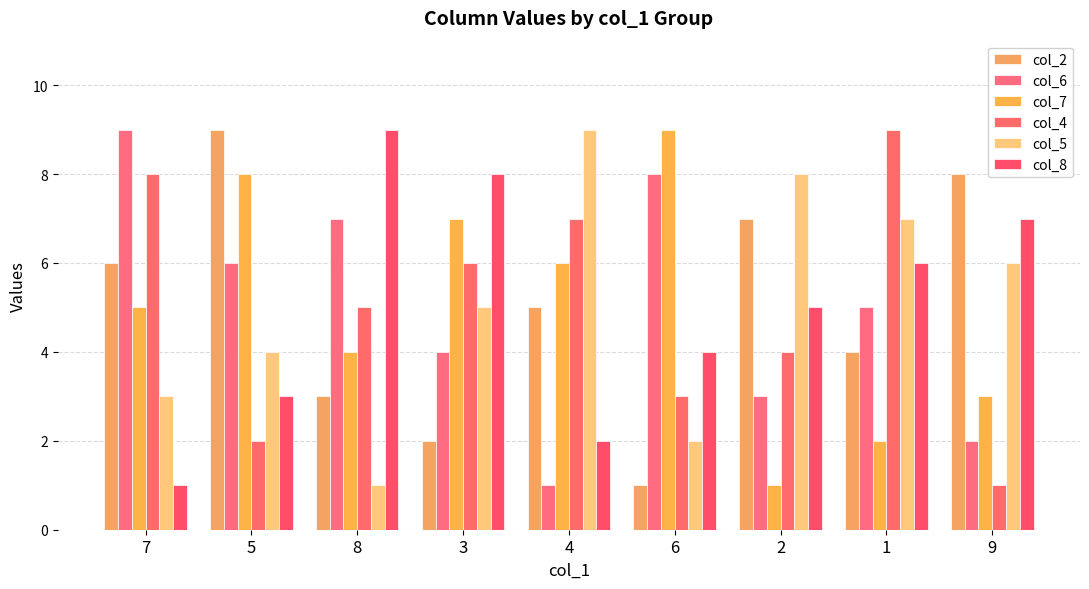

What is the maximum value shown in the chart?

9